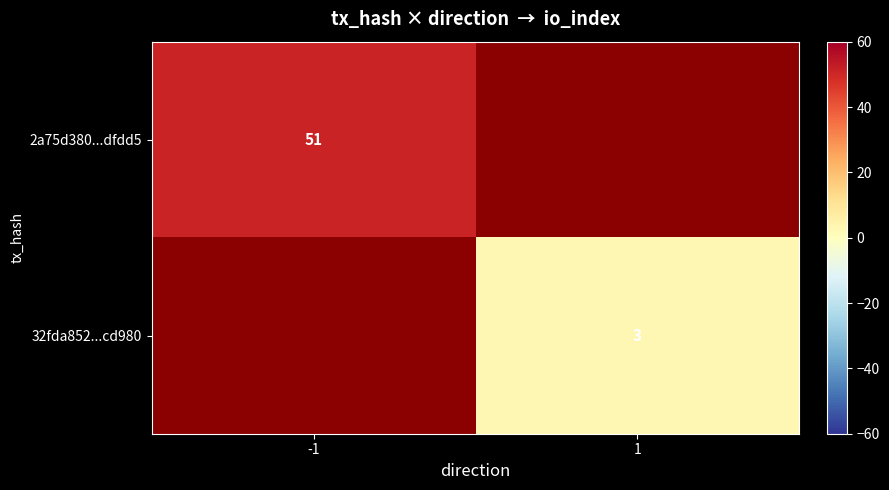

Is it true that 2a75d380...dfdd5 equals 72 at -1?

False